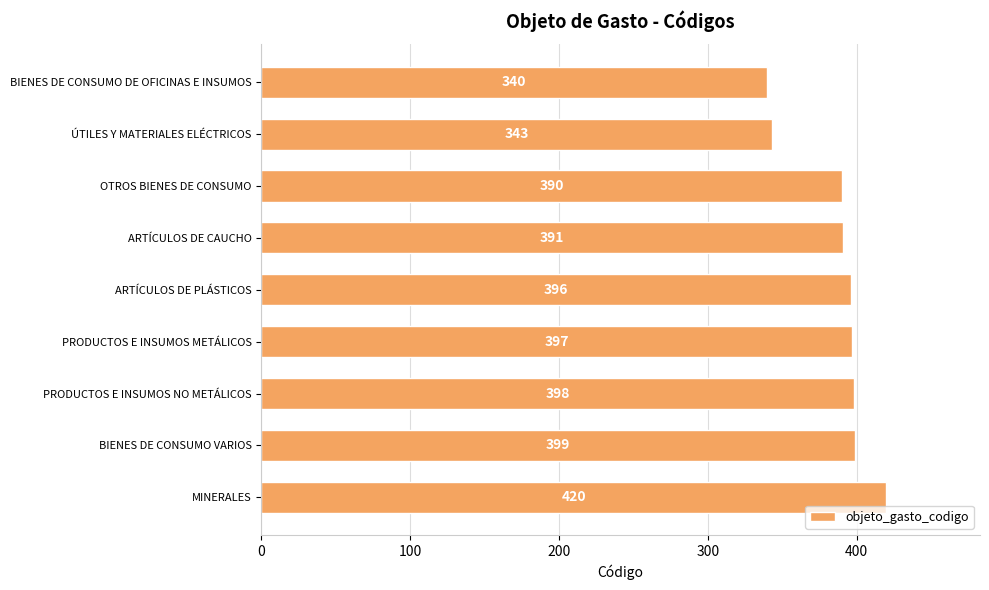

How many data points does each series have?

9